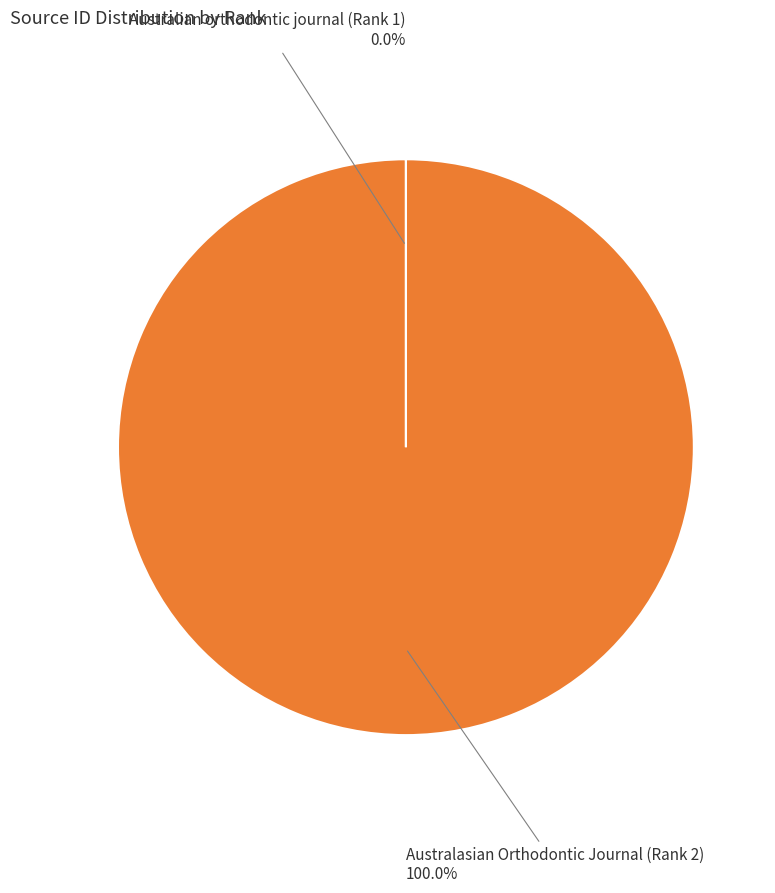

What is the largest slice in the pie chart?

Australasian Orthodontic Journal (Rank 2)